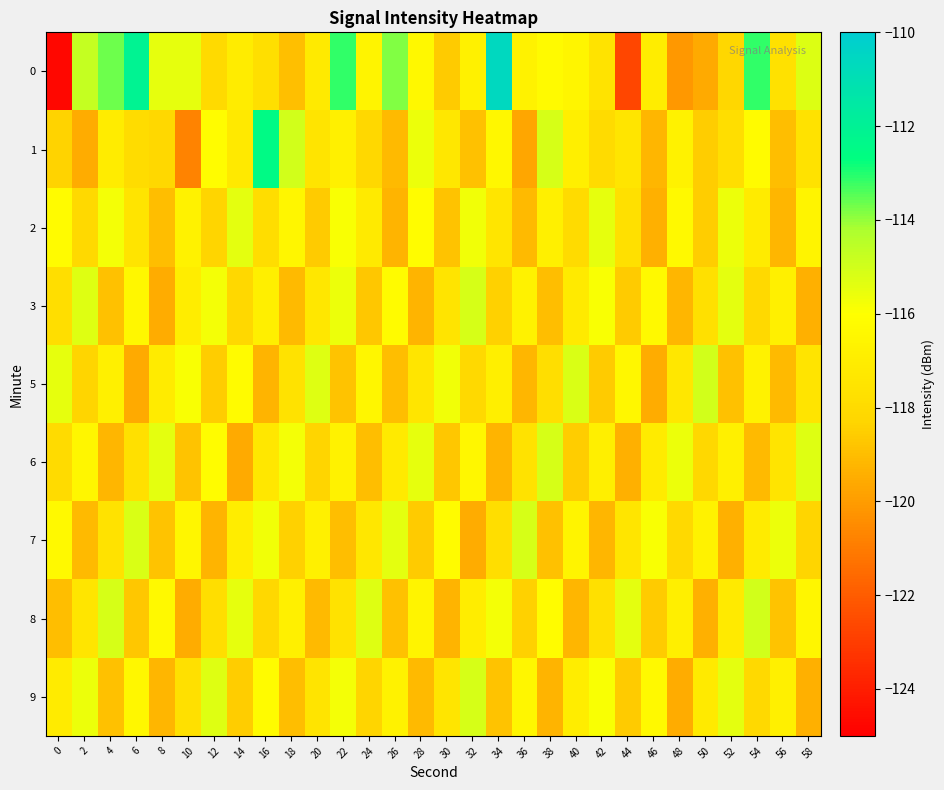

How many distinct data groups are displayed?

9